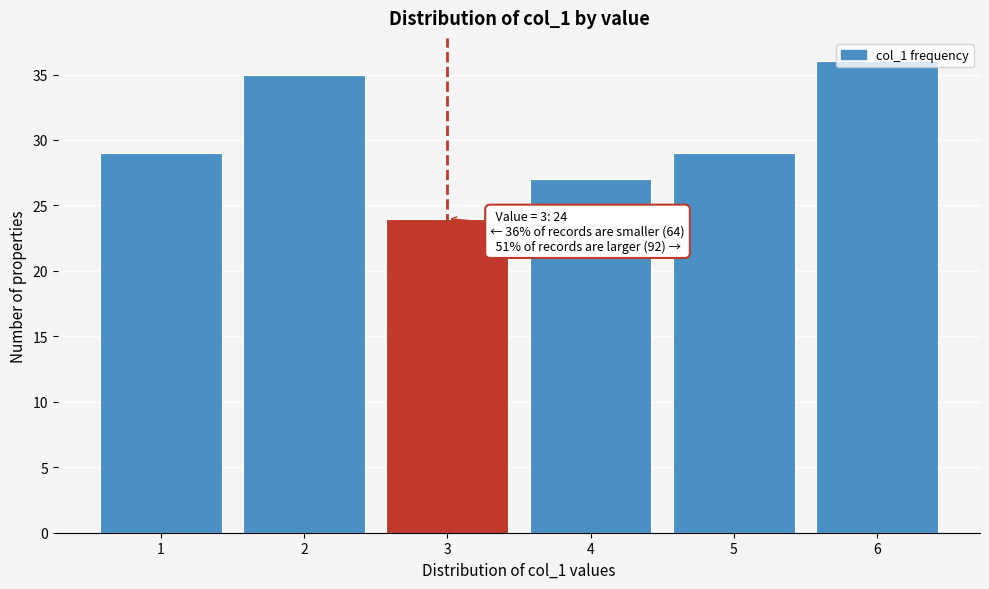

What is the value of the 1st bar from the left?

29